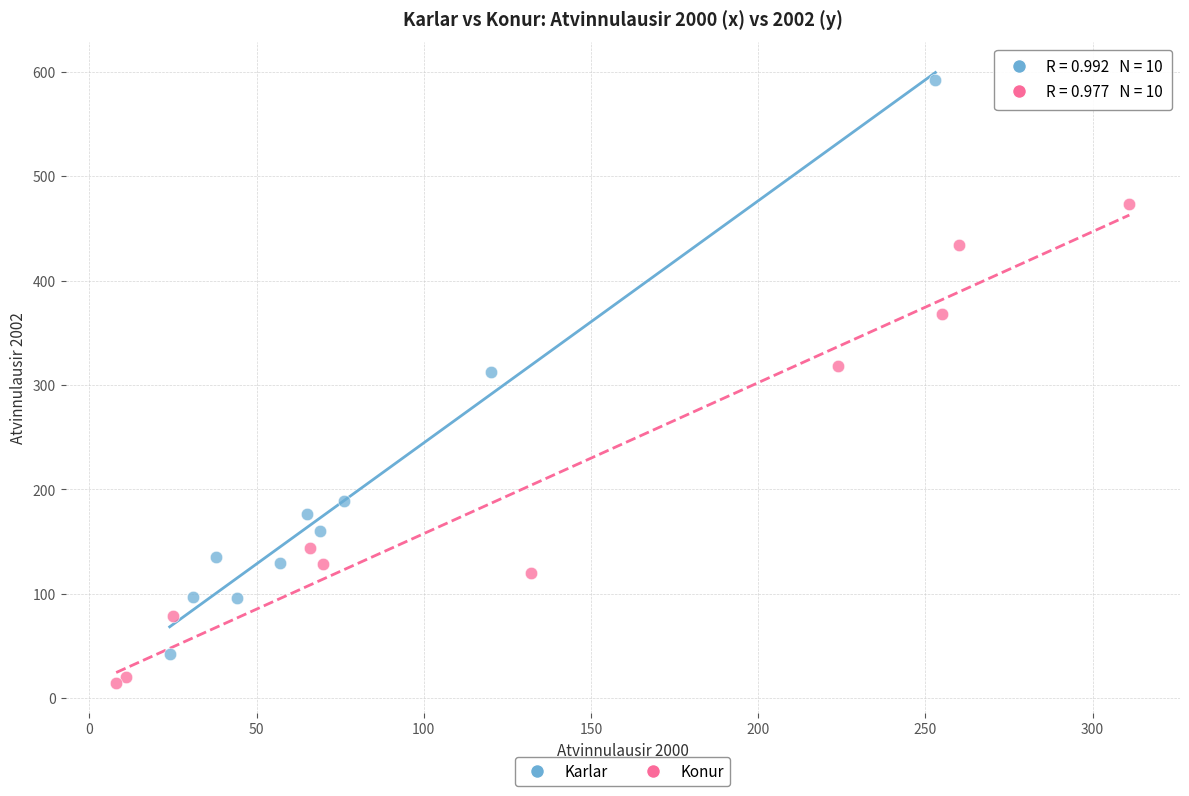

Which series has the largest Y range (max minus min)?

Karlar